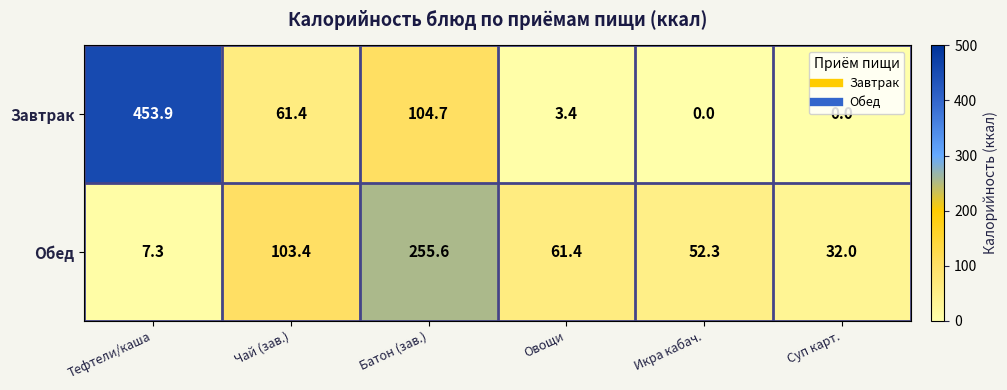

What is the spread (max minus min) of values at Батон (зав.)?

150.9